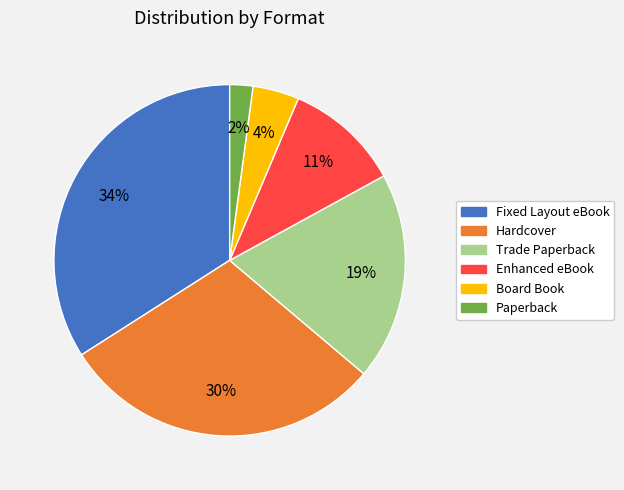

To the nearest percent, what percentage of the pie is Trade Paperback?

19%